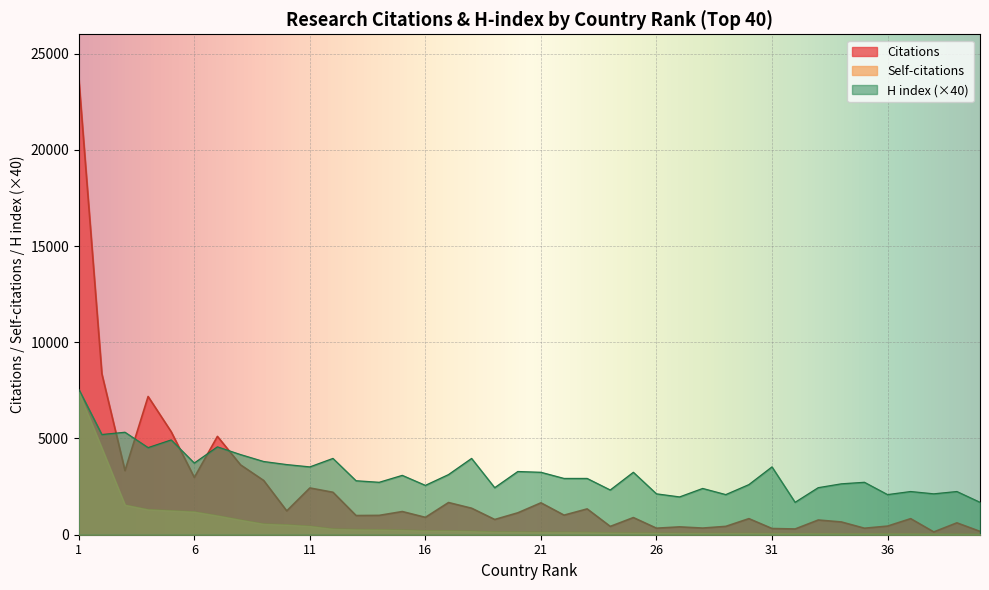

How many lines are shown in the chart?

3